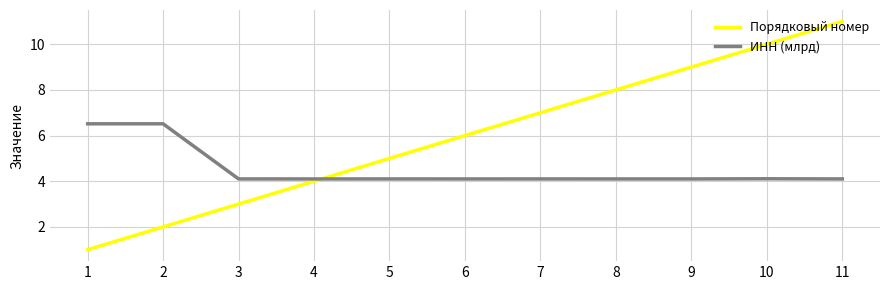

Between 2 and 7, which series saw the biggest shift?

Порядковый номер